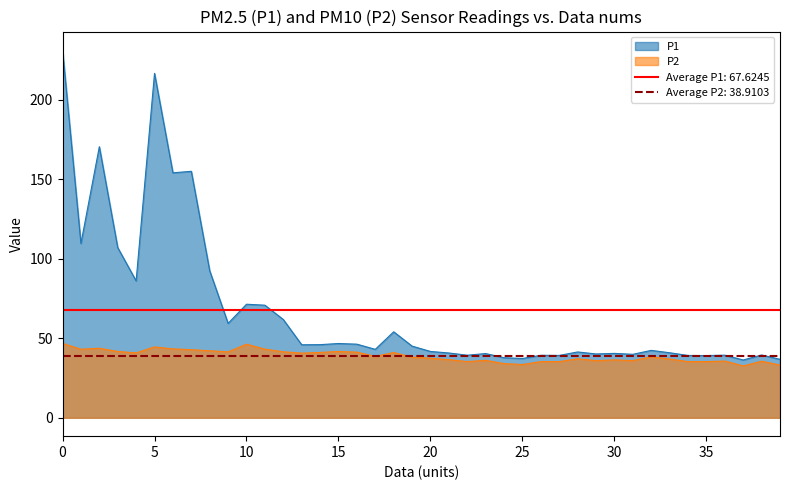

What is the highest value of the P2 series?

46.8